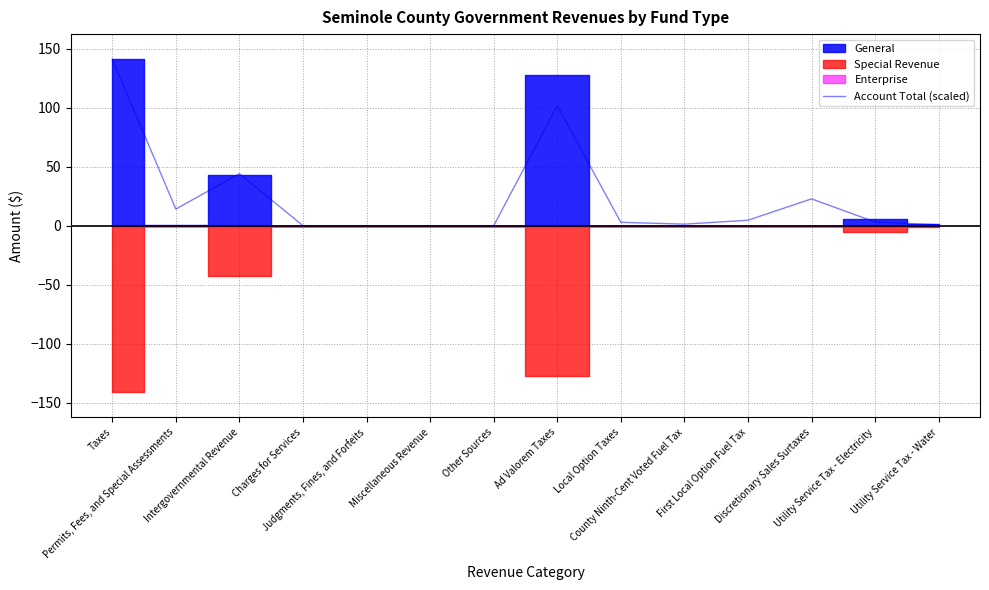

What is the label of the 14th point from the left?

Utility Service Tax - Water